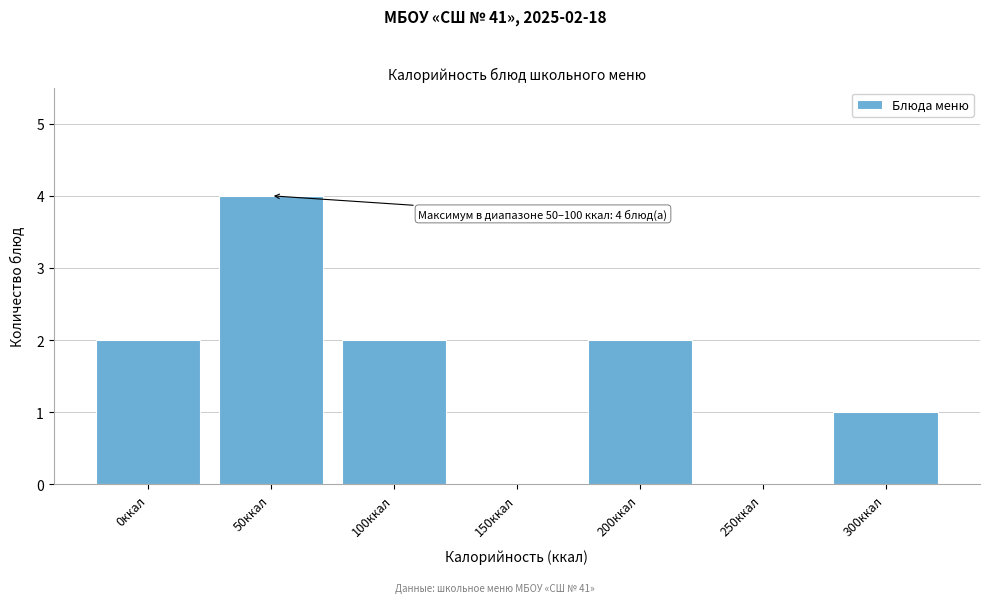

Reading left to right, what are all the values shown in this chart?

0ккал=2	50ккал=4	100ккал=2	150ккал=0	200ккал=2	250ккал=0	300ккал=1